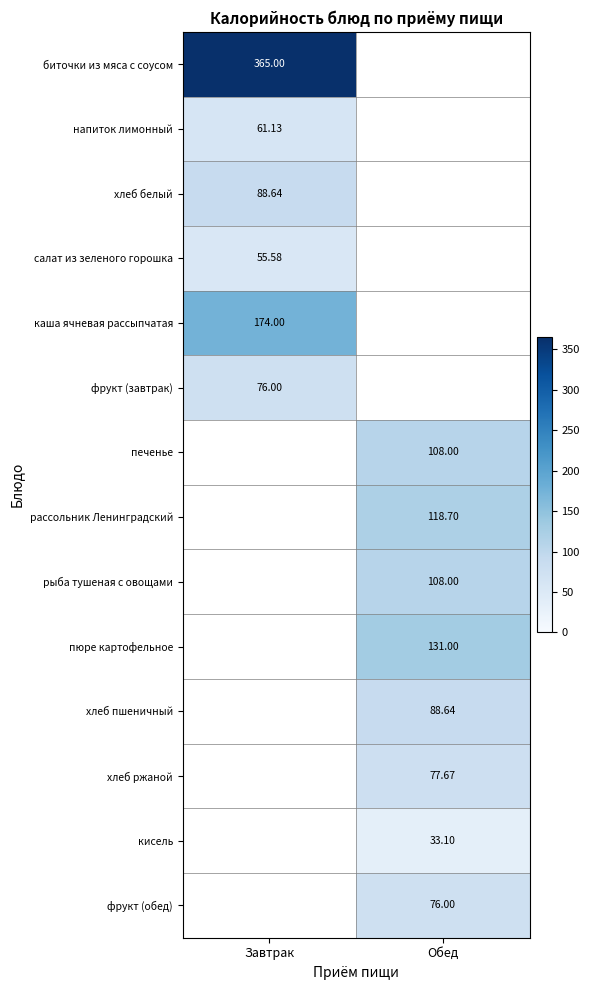

How many positive values does the печенье series have?

1